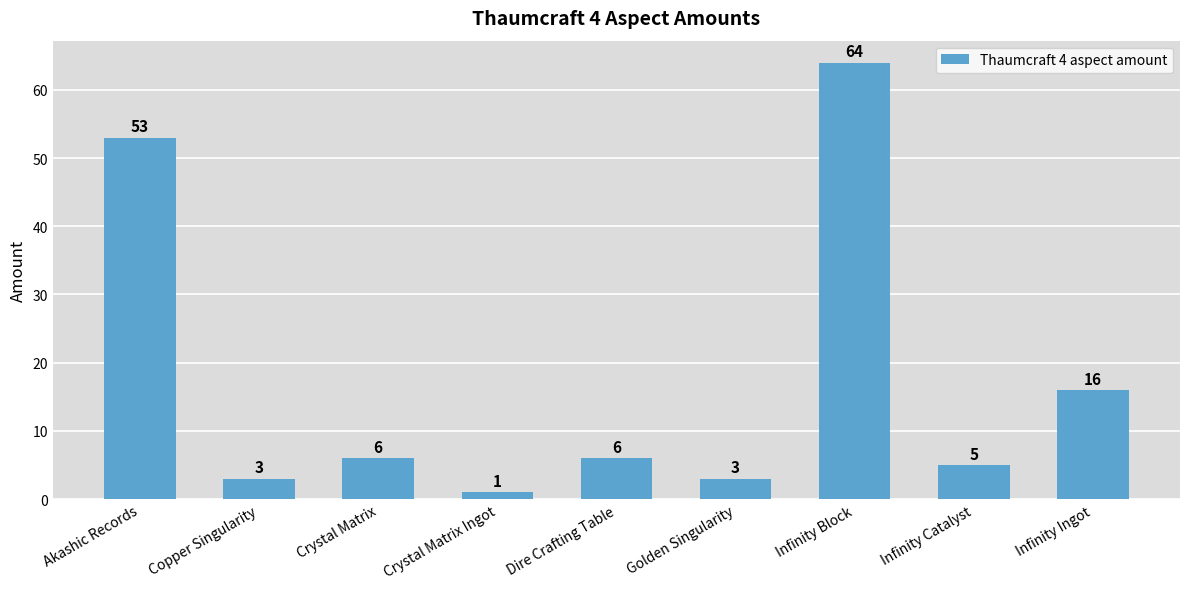

Which category has the lowest value across all series?

Crystal Matrix Ingot